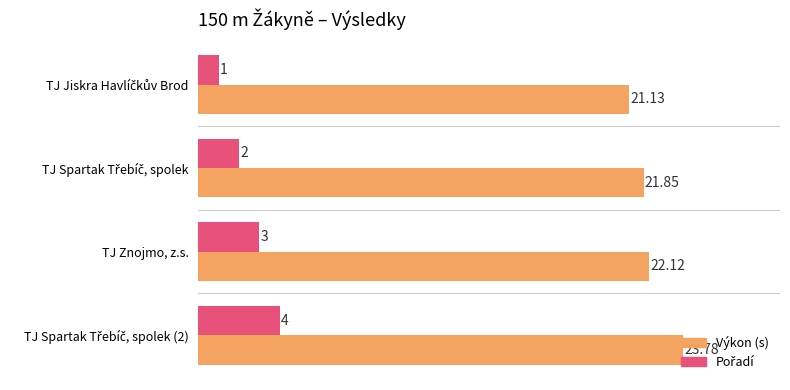

What is the difference between the second highest and minimum values in the Výkon (s) series?

1.0